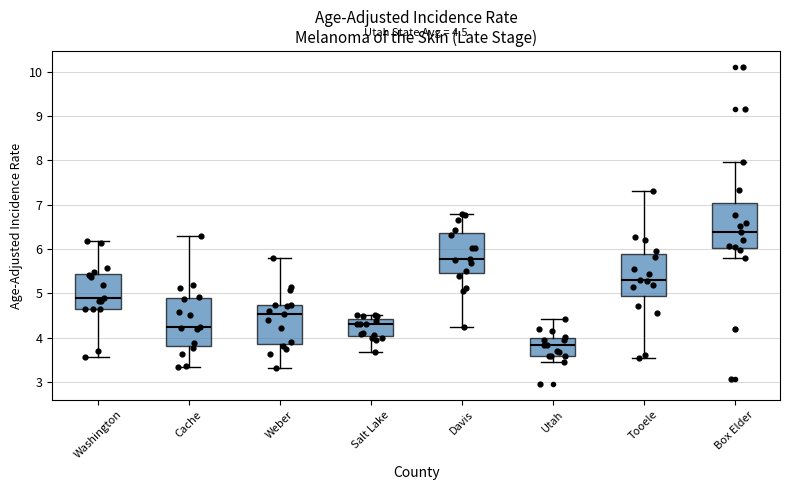

Which box has the lowest median line?

Utah